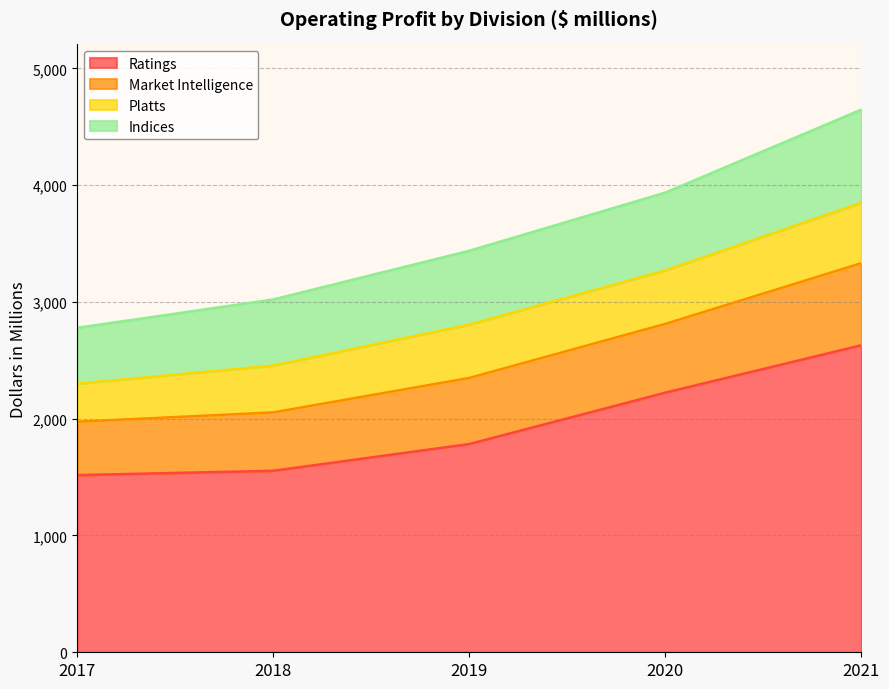

What is the maximum value for Ratings?

2629